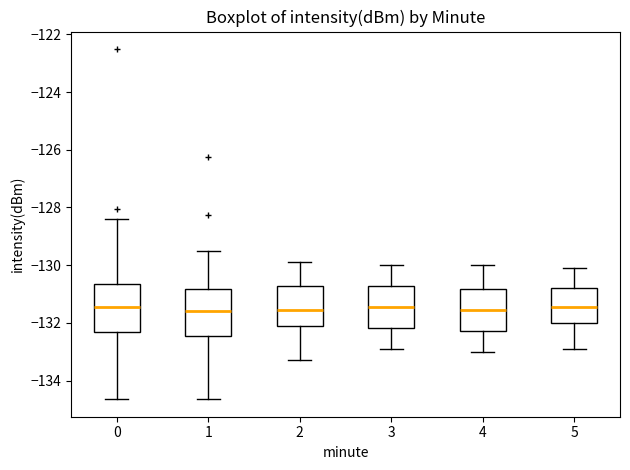

Reading left to right, read every box against the y-axis: the position of its median line, the range the box covers, and the ends of its whiskers. The values are not printed on the chart, so give them approximately, as read against the axis.

0: median -131.4, box -132.4 to -130.6, whiskers -134.6 to -128.4
1: median -131.6, box -132.4 to -130.8, whiskers -134.6 to -129.4
2: median -131.6, box -132.0 to -130.8, whiskers -133.2 to -129.8
3: median -131.4, box -132.2 to -130.8, whiskers -132.8 to -130.0
4: median -131.6, box -132.2 to -130.8, whiskers -133.0 to -130.0
5: median -131.4, box -132.0 to -130.8, whiskers -132.8 to -130.0